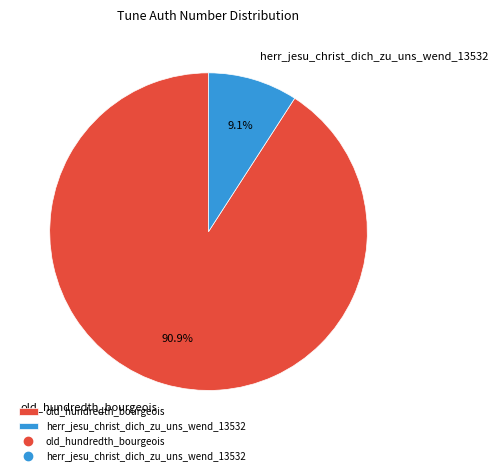

Between herr_jesu_christ_dich_zu_uns_wend_13532 and old_hundredth_bourgeois, which is larger?

old_hundredth_bourgeois